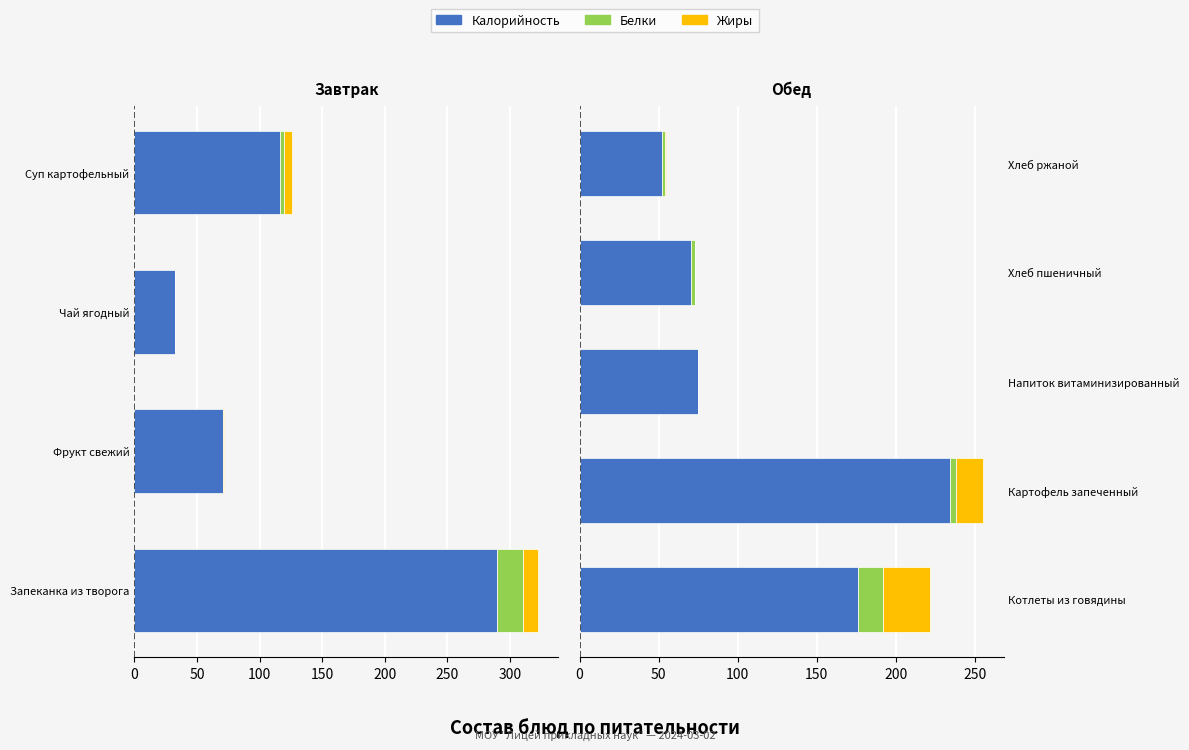

Rank the series at Хлеб ржаной from lowest to highest value.

Жиры, Белки, Калорийность